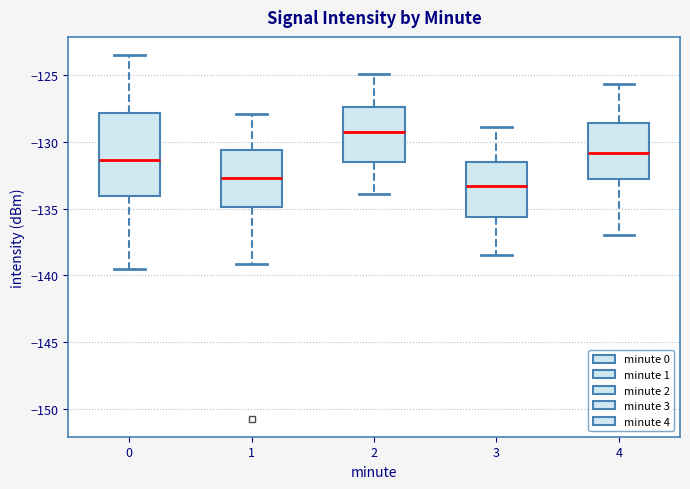

Where is the upper edge of the box at x = 2 on the y-axis? The values are not printed on the chart, so give them approximately, as read against the axis.

-127.5